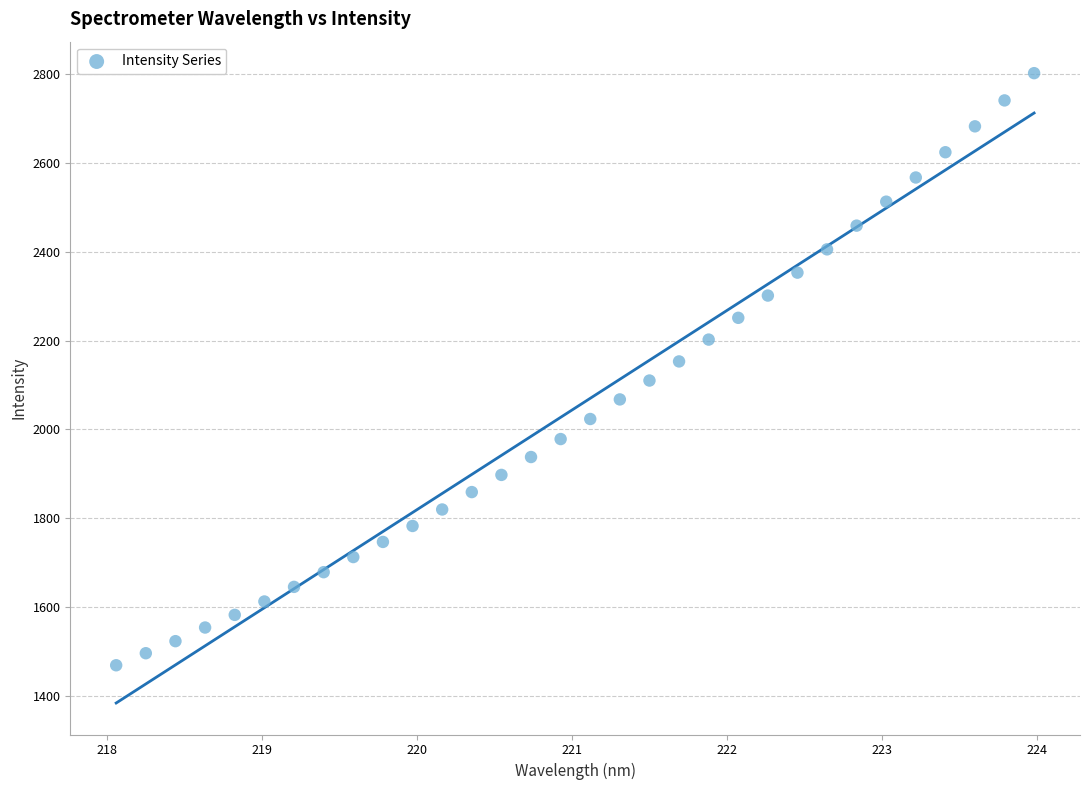

What is the range of X values (max minus min)?

5.9